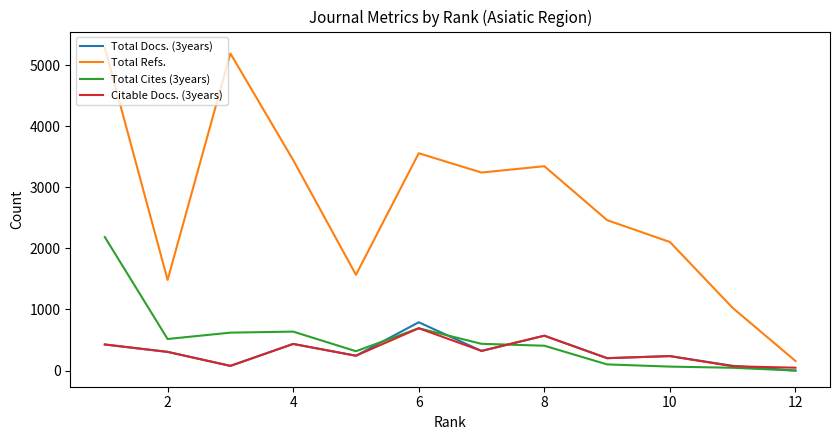

True or false: Total Cites (3years) has more than 1 points higher than both neighbors.

True